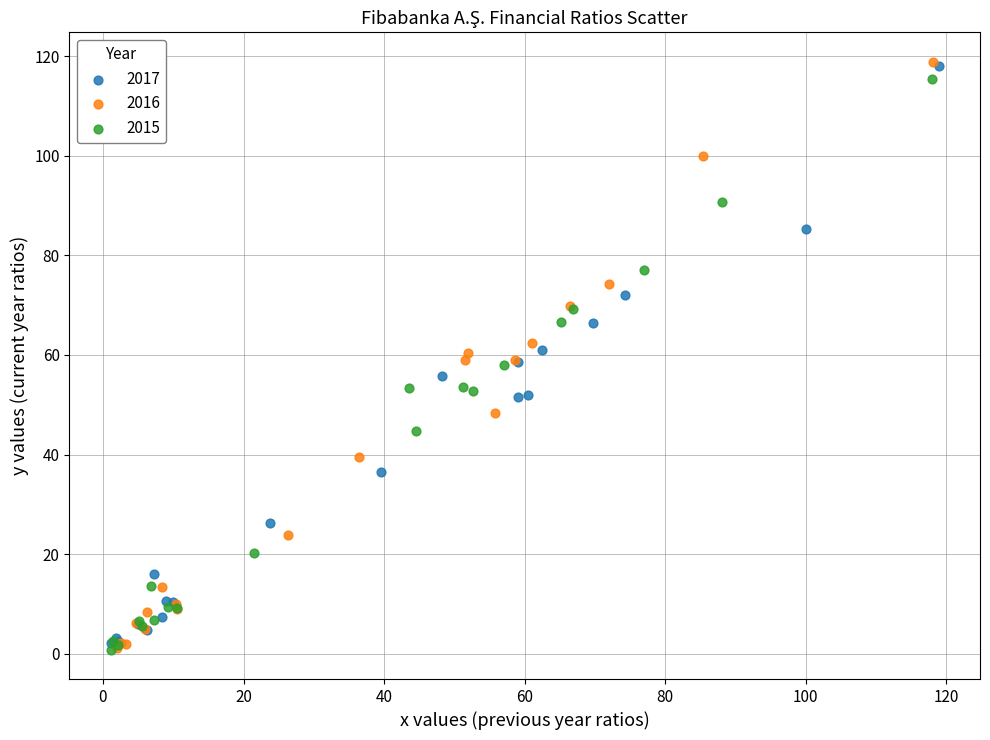

Which series has the widest spread of Y values?

2016